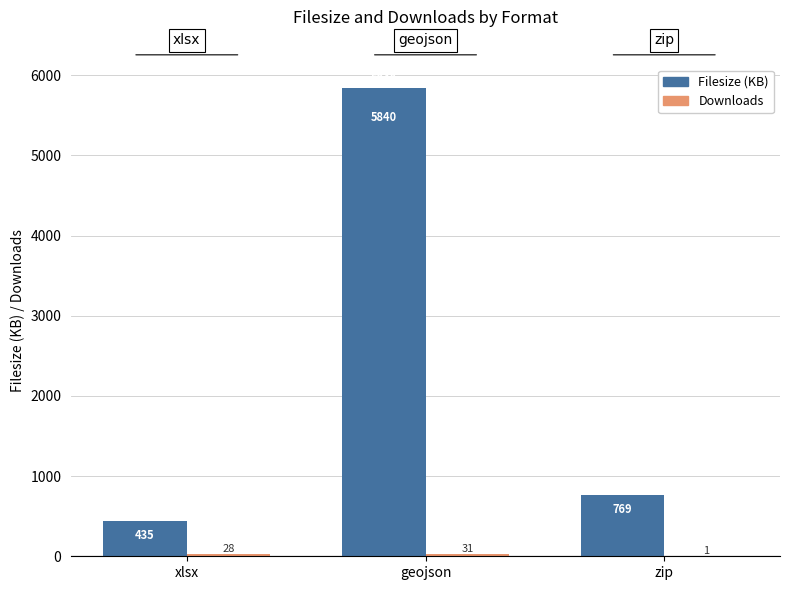

Which series has the widest spread of values?

Filesize (KB)